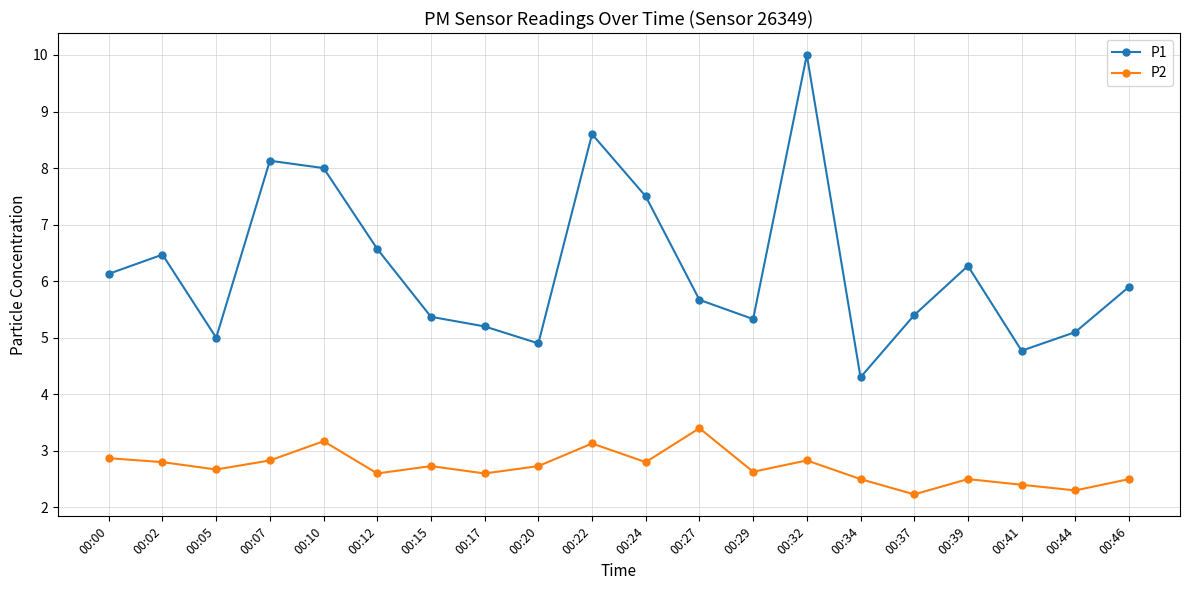

Rank the series at 00:24 from lowest to highest value.

P2, P1